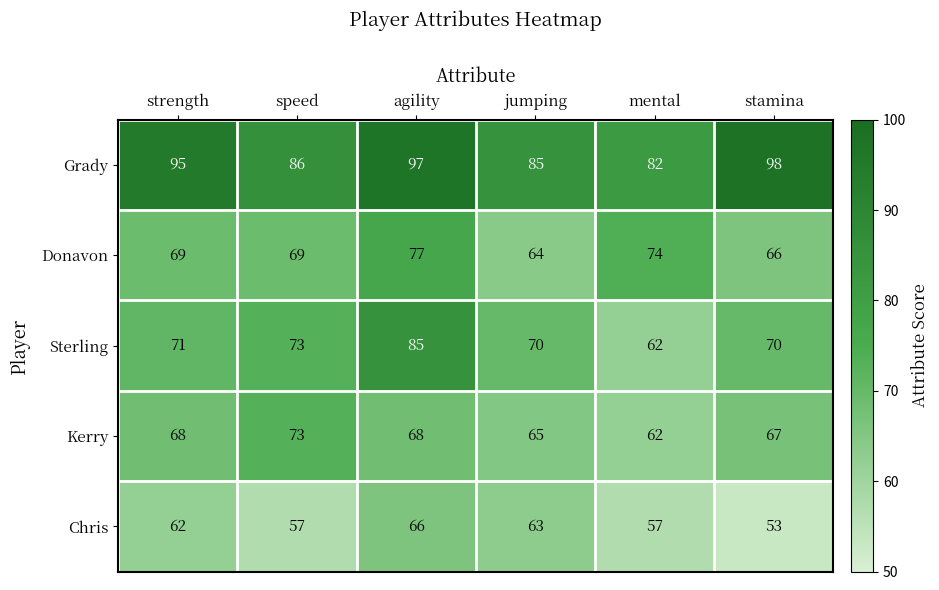

Which category has the lowest value in the Sterling series?

mental